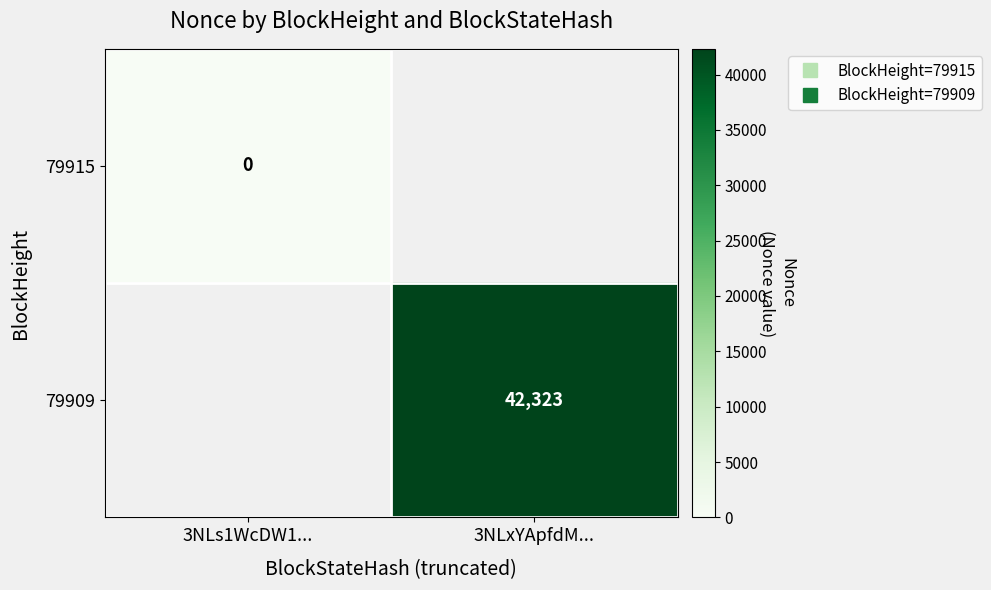

How many distinct data groups are displayed?

2